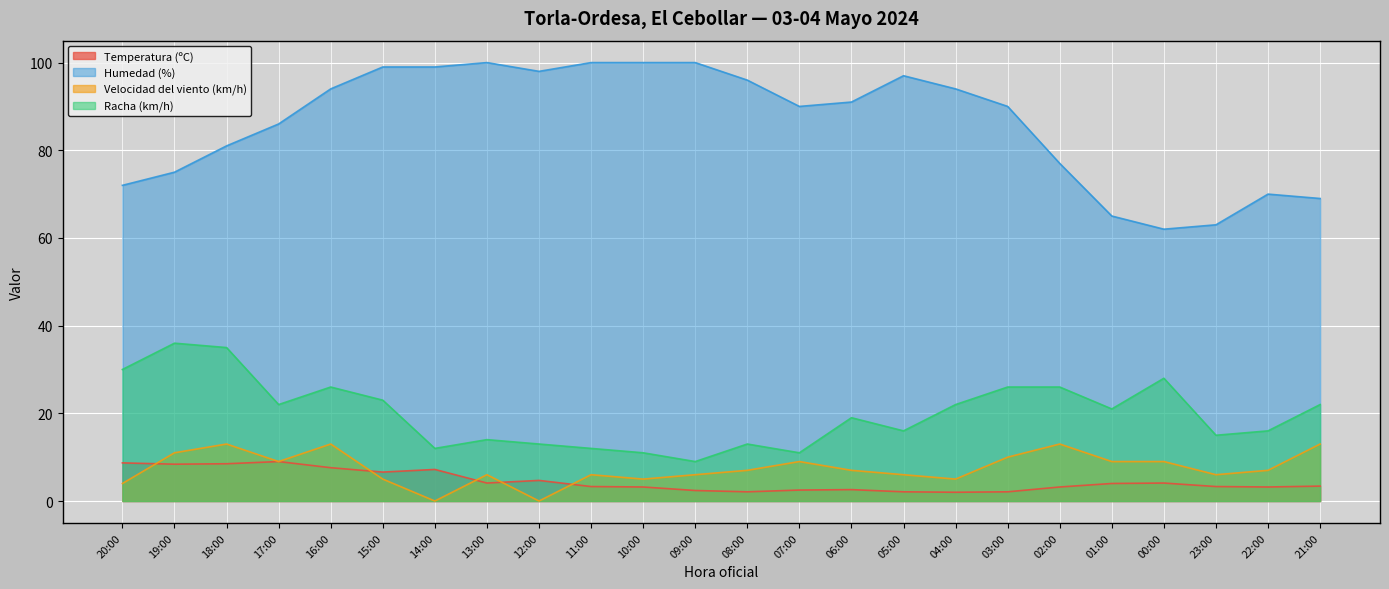

How many data points in Racha (km/h) are above 21?

11